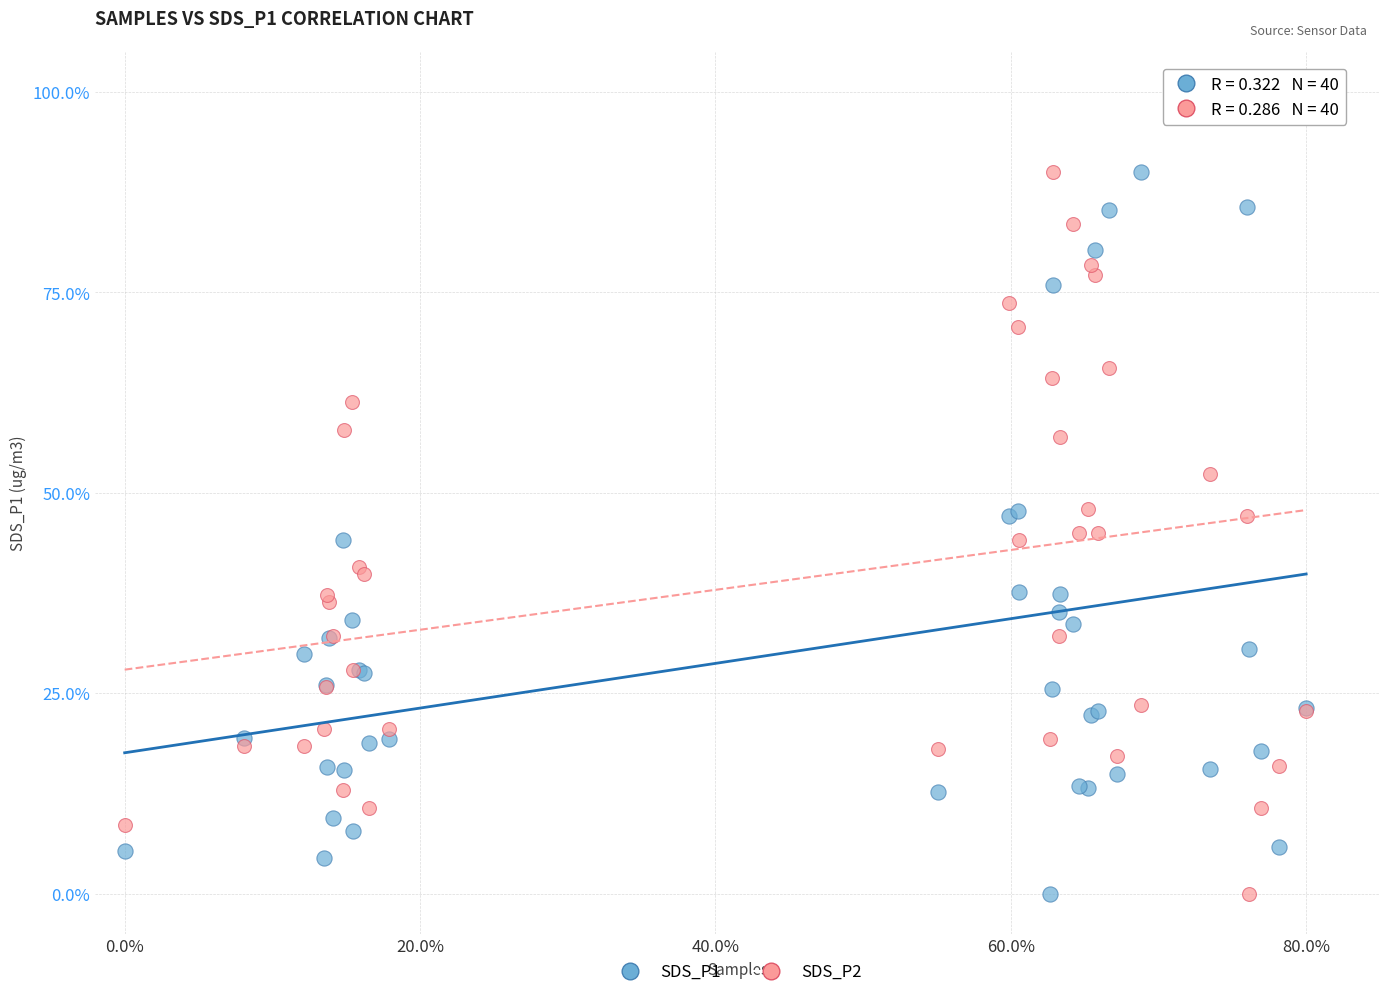

What are all the series names shown in the legend?

SDS_P1, SDS_P2